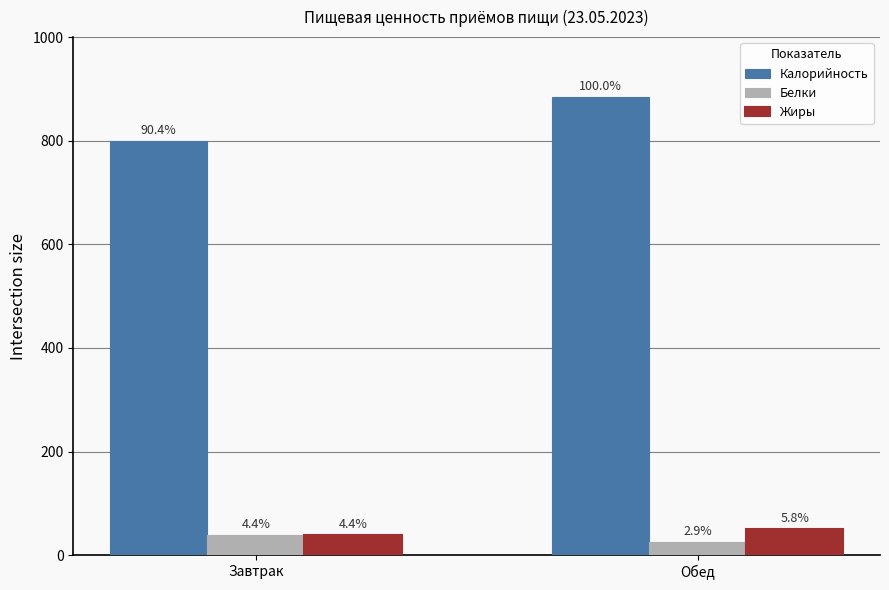

What are all the series names shown in the legend?

Калорийность, Белки, Жиры